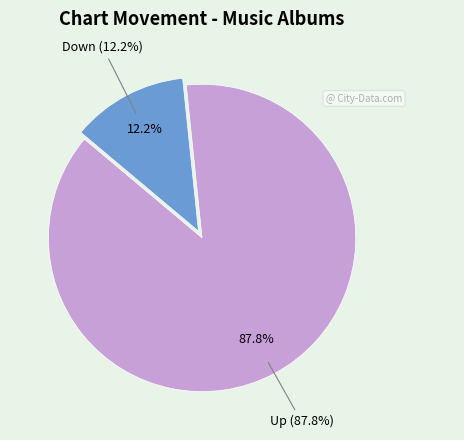

Rank the categories by value from lowest to highest.

Down, Up